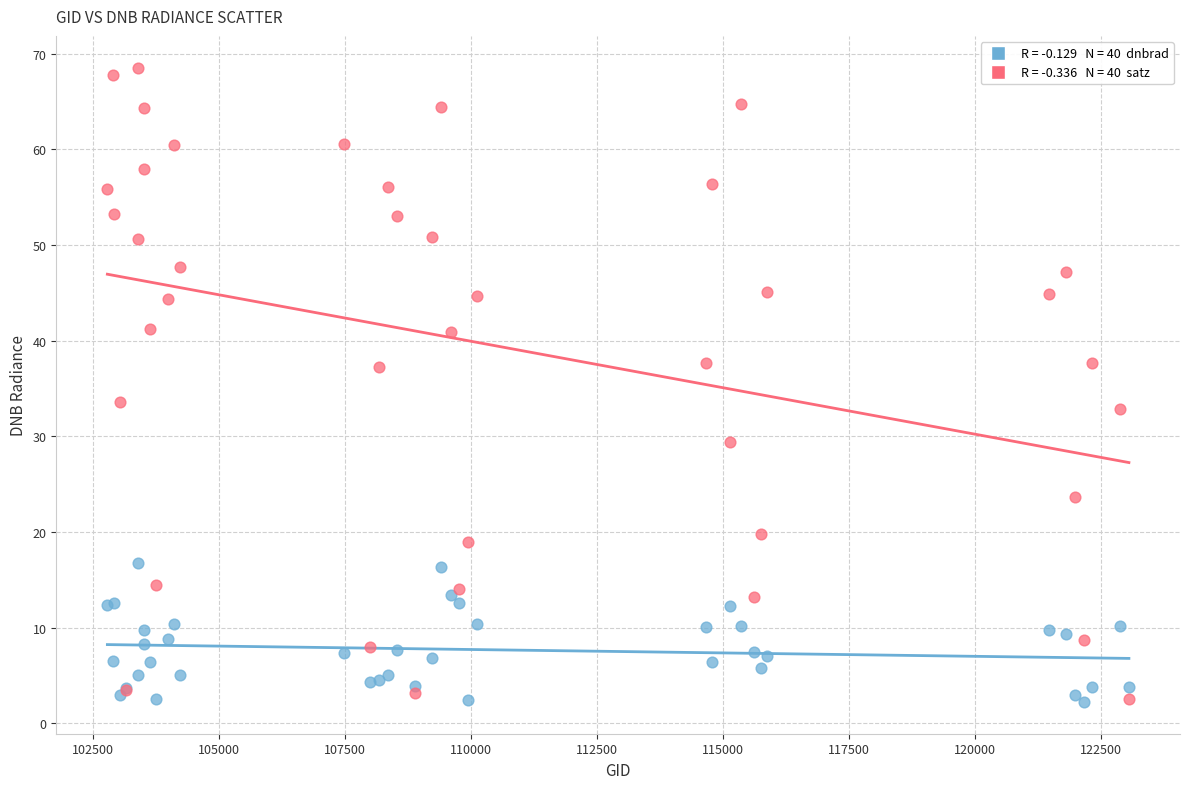

Across all series, what Y value is closest to 35?

33.6